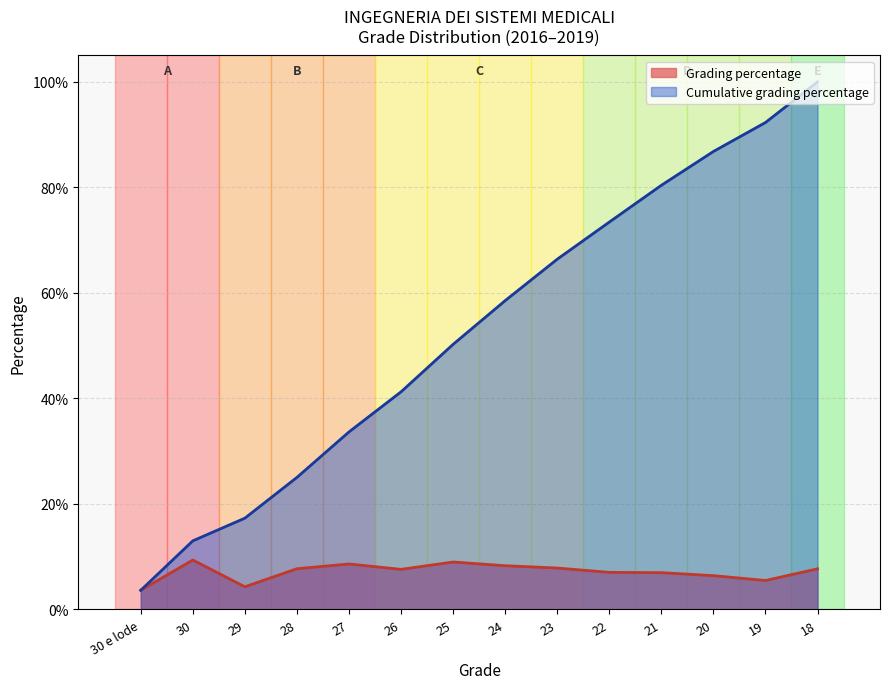

How many distinct data groups are displayed?

2